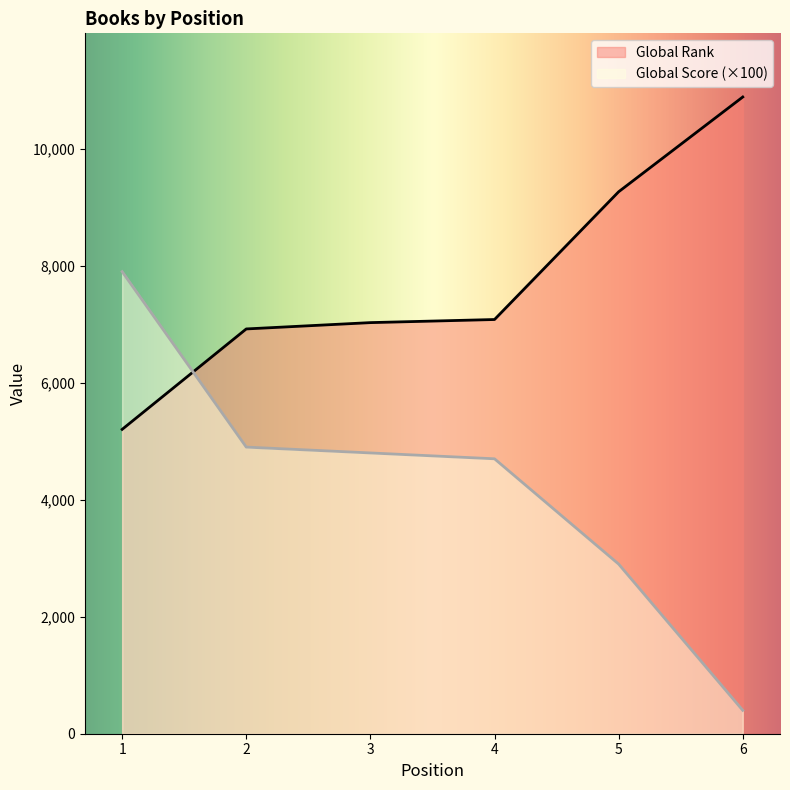

What is the maximum value shown in the chart?

10885